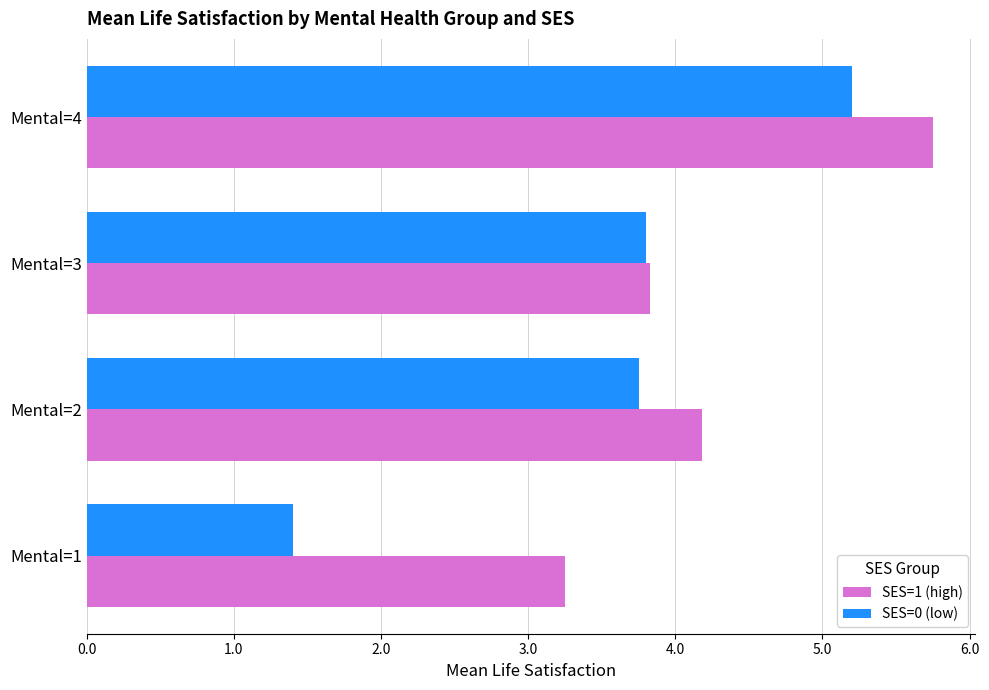

The SES=1 (high) series shows 3.2 at Mental=1. True or false?

True